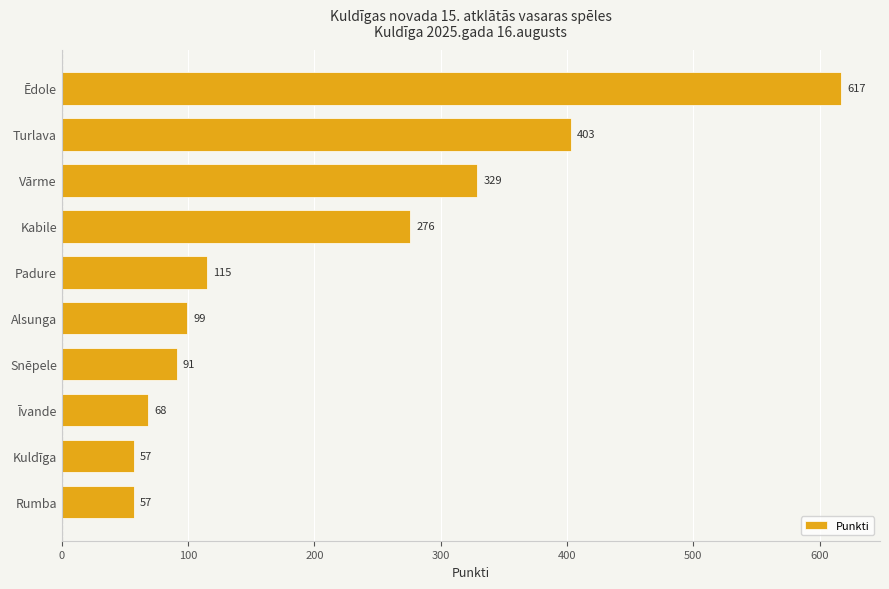

Approximately how many times larger is the value at Padure compared to Kuldīga?

2.0